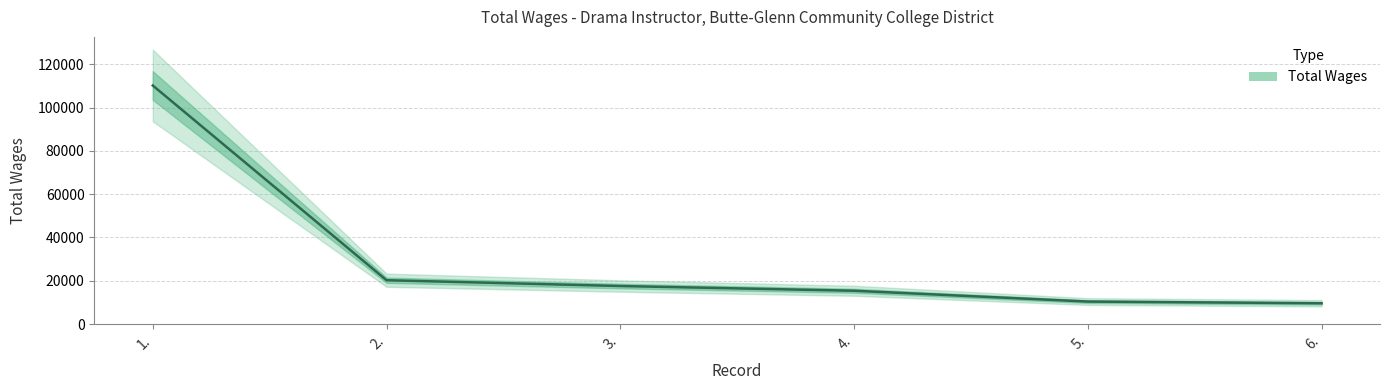

The chart shows a value of 34541 at 2.. True or false?

False